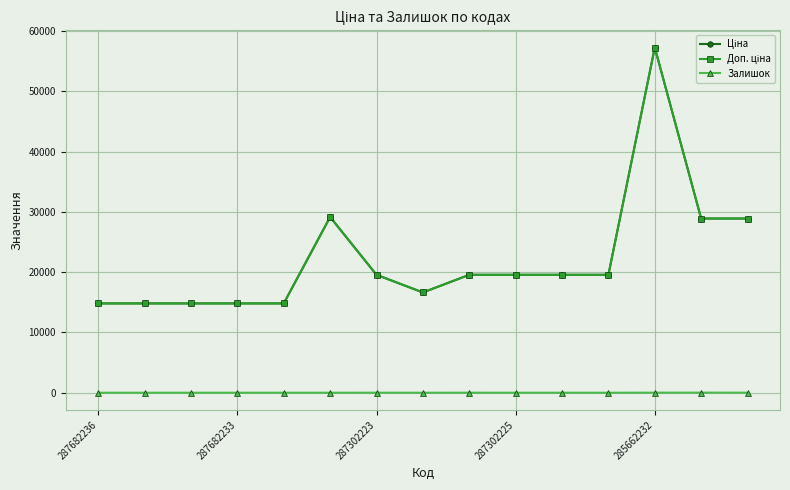

At which category is the sum across all series the highest?

285662232